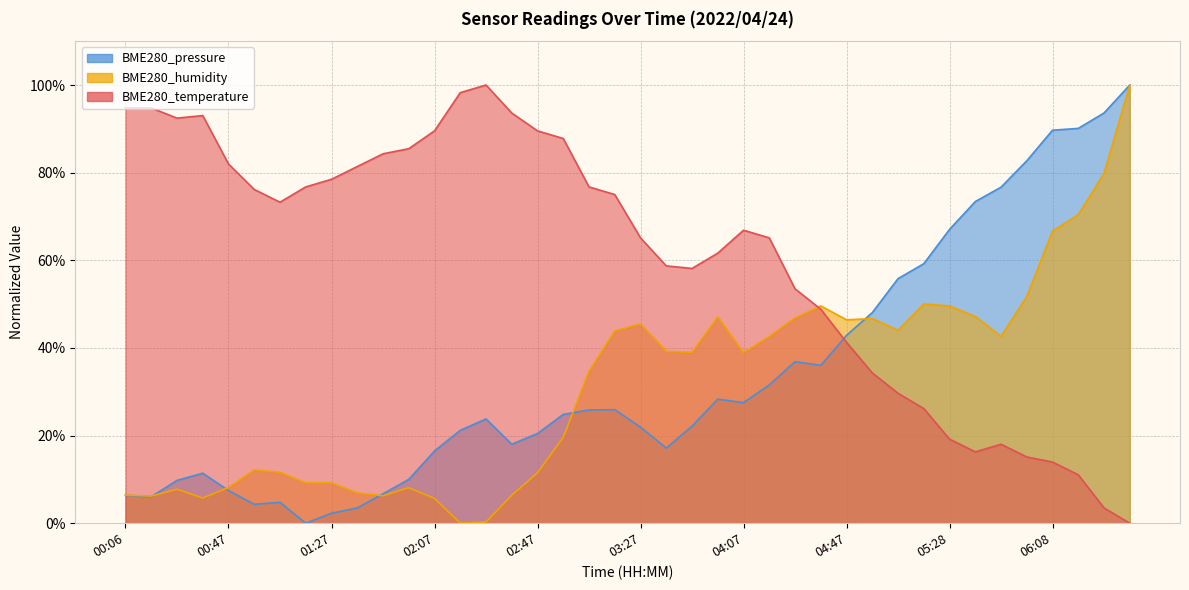

At which category does BME280_temperature reach its first local valley?

00:26